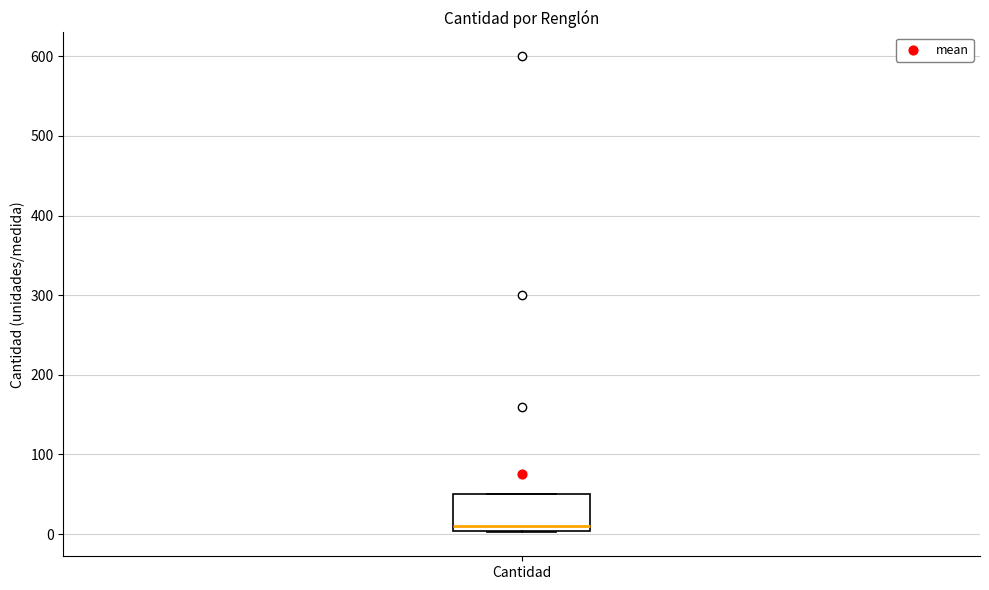

Transcribe this box plot: give where the median line is, the range the box spans, and where the two whiskers end, as read against the y-axis. The values are not printed on the chart, so give them approximately, as read against the axis.

median 10, box 0 to 50, whiskers 0 to 50